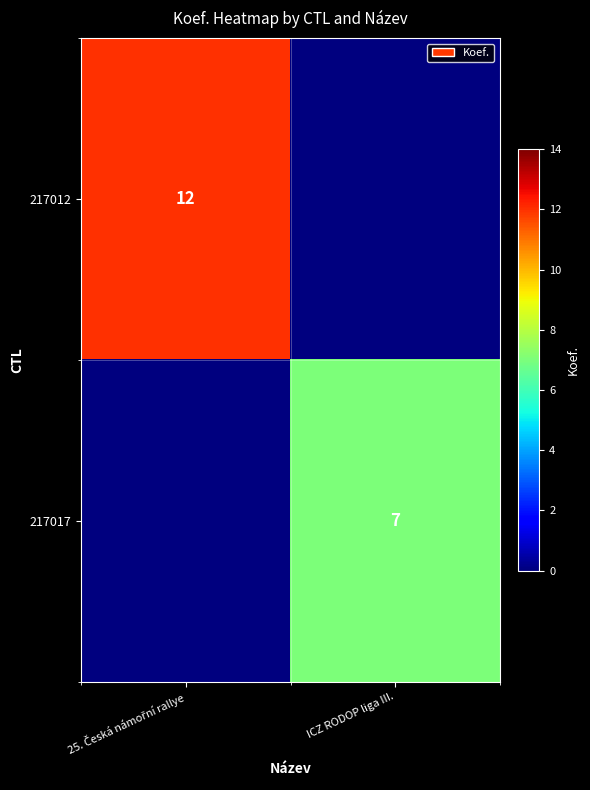

What is the sum of the 217012 values at 25. Česká námořní rallye and ICZ RODOP liga III.?

12